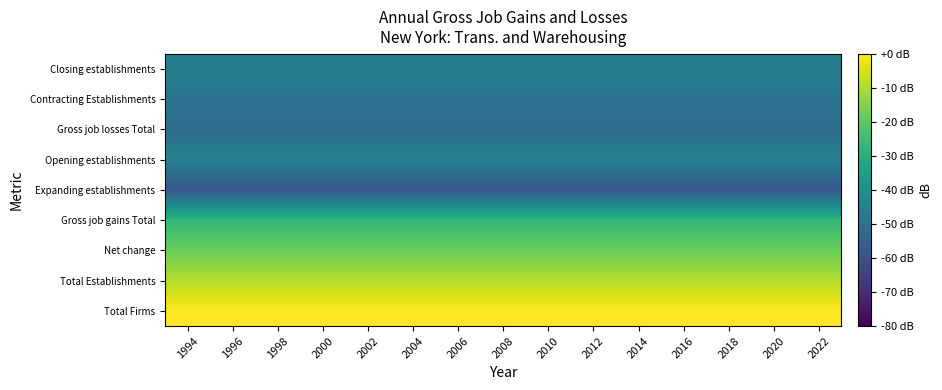

Count the number of data series in this chart.

9